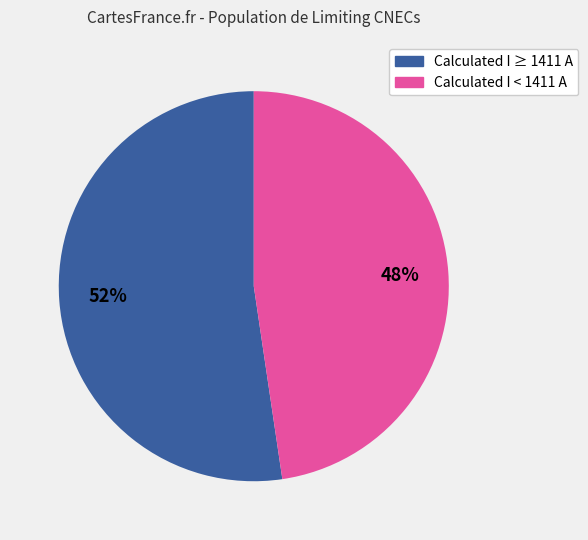

To the nearest percent, what is the average slice percentage?

50%